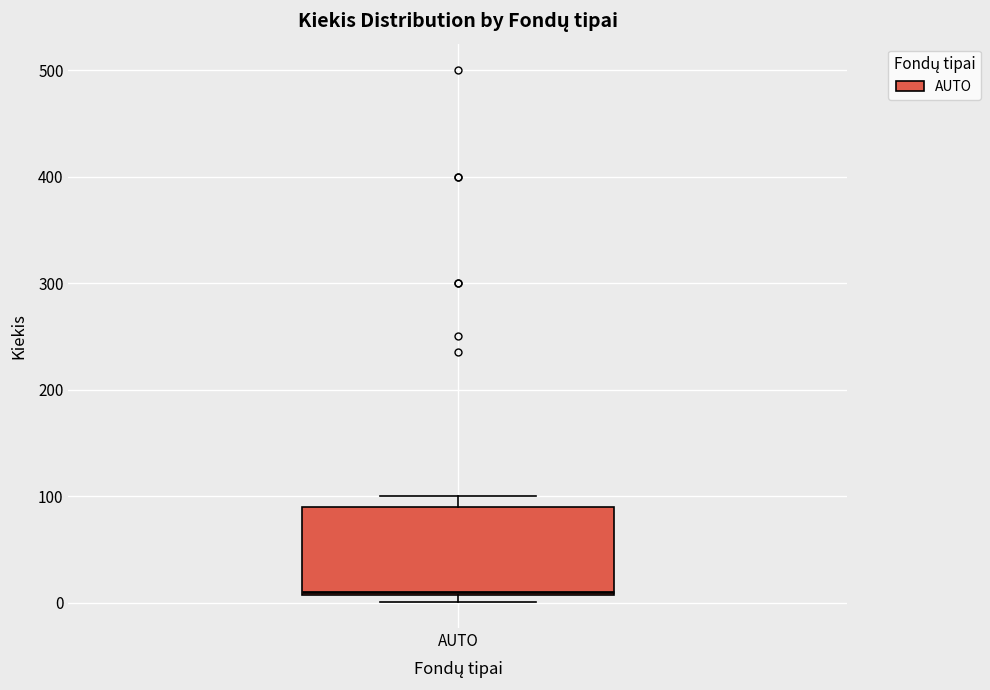

Transcribe this box plot: give where the median line is, the range the box spans, and where the two whiskers end, as read against the y-axis. The values are not printed on the chart, so give them approximately, as read against the axis.

median 10, box 10 to 90, whiskers 0 to 100